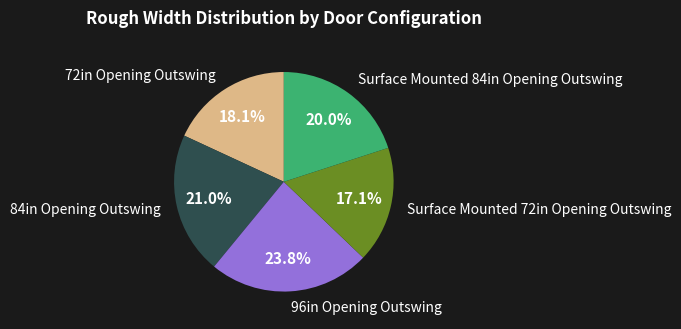

To the nearest percent, what is the average slice percentage?

20%